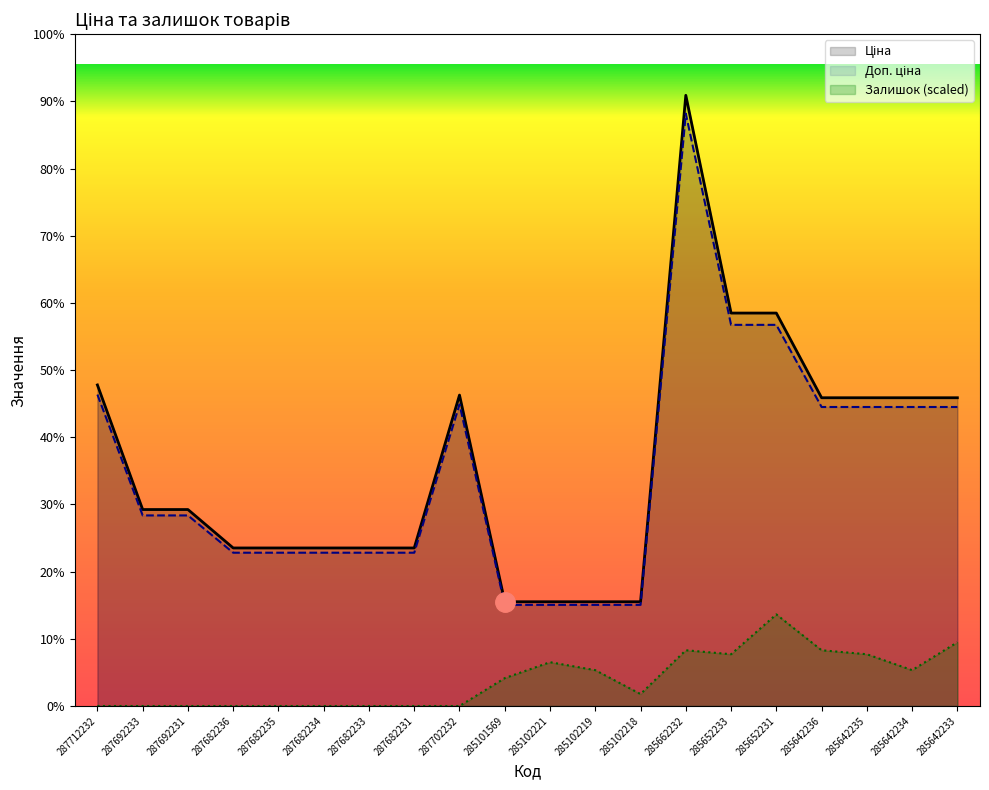

Reading right to left, what are all the values shown in this chart?

Ціна: 285642233=29491.5	285642234=29491.5	285642235=29491.5	285642236=29491.5	285652231=37593.6	285652233=37593.6	285662232=58426.5	285102218=9975.0	285102219=9975.0	285102221=9975.0	285101569=9975.0	287702232=29747.2	287682231=15120.0	287682233=15120.0	287682234=15120.0	287682235=15120.0	287682236=15120.0	287692231=18796.8	287692233=18796.8	287712232=30717.1
Доп. ціна: 285642233=28606.7	285642234=28606.7	285642235=28606.7	285642236=28606.7	285652231=36465.8	285652233=36465.8	285662232=56673.7	285102218=9675.7	285102219=9675.7	285102221=9675.7	285101569=9675.7	287702232=28854.8	287682231=14666.4	287682233=14666.4	287682234=14666.4	287682235=14666.4	287682236=14666.4	287692231=18232.9	287692233=18232.9	287712232=29795.6
Залишок: 285642233=6096.7	285642234=3429.4	285642235=4953.6	285642236=5334.6	285652231=8764.0	285652233=4953.6	285662232=5334.6	285102218=1143.1	285102219=3429.4	285102221=4191.5	285101569=2667.3	287702232=0.0	287682231=0.0	287682233=0.0	287682234=0.0	287682235=0.0	287682236=0.0	287692231=0.0	287692233=0.0	287712232=0.0